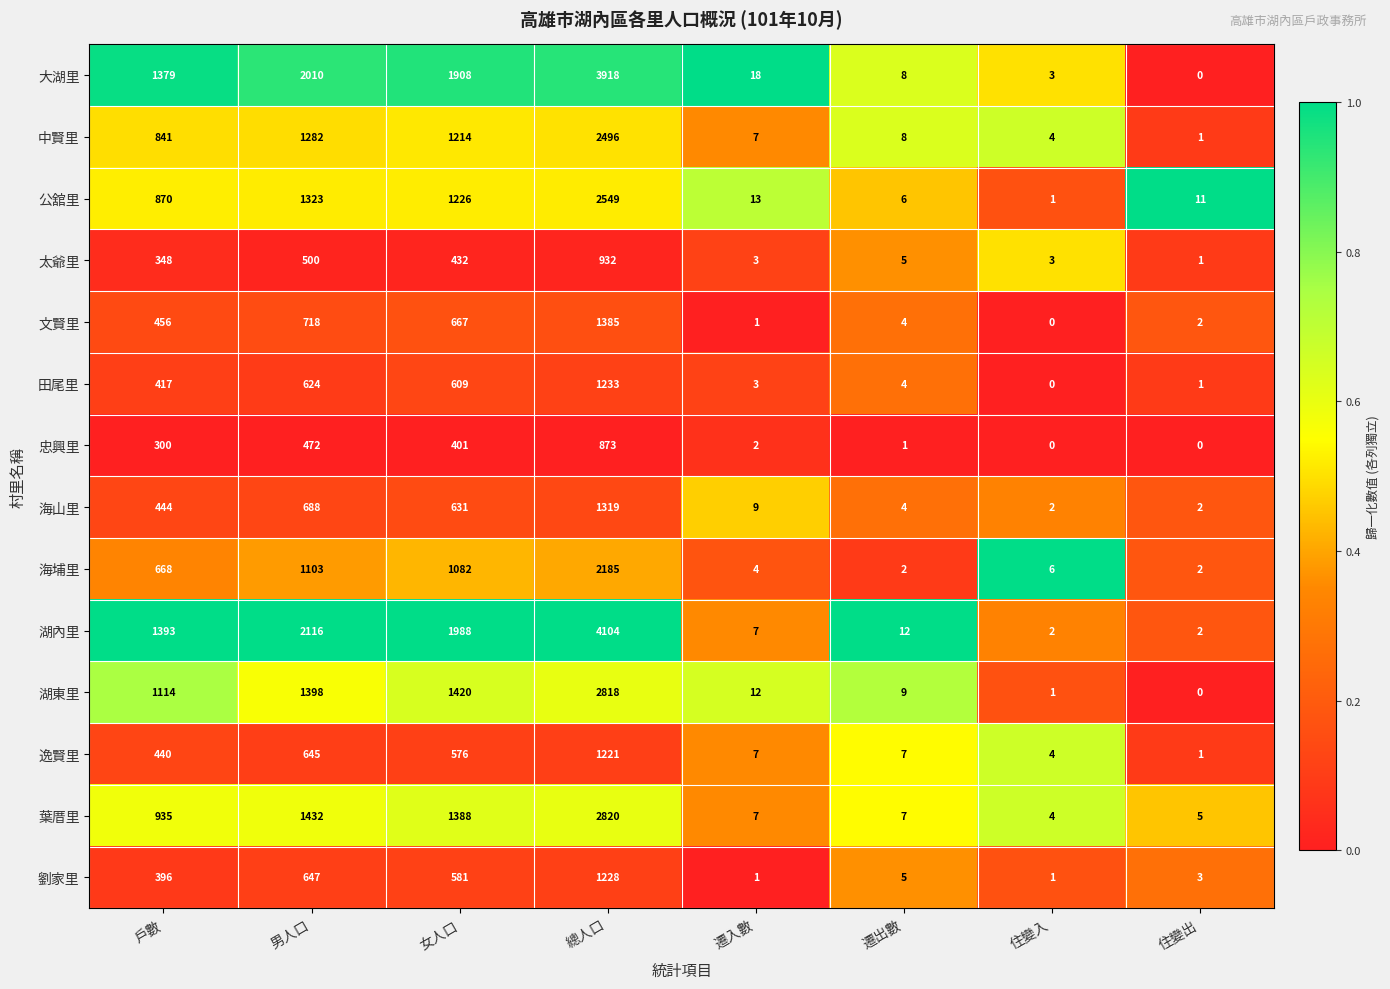

What is the maximum value for 太爺里?

932